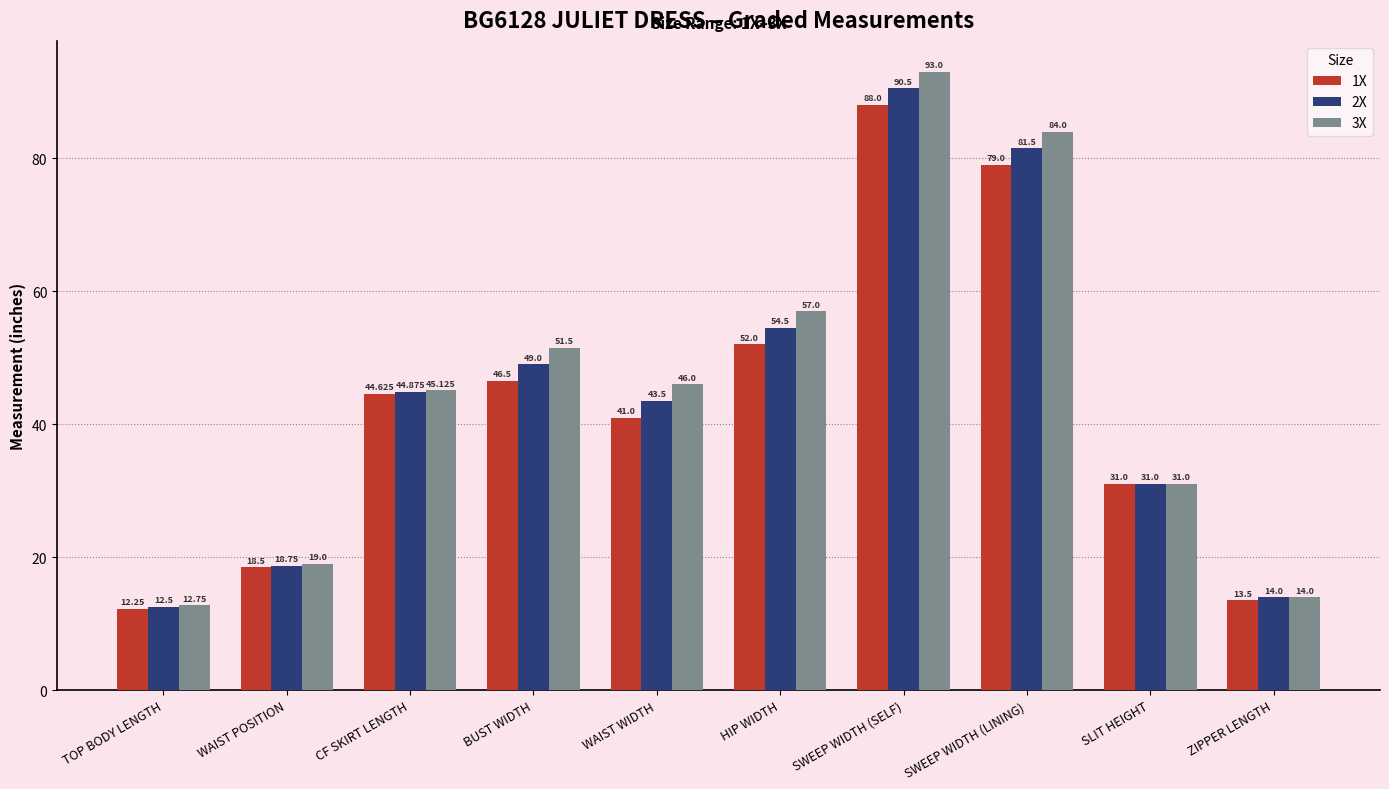

At which category is the sum across all series the highest?

SWEEP WIDTH (SELF)